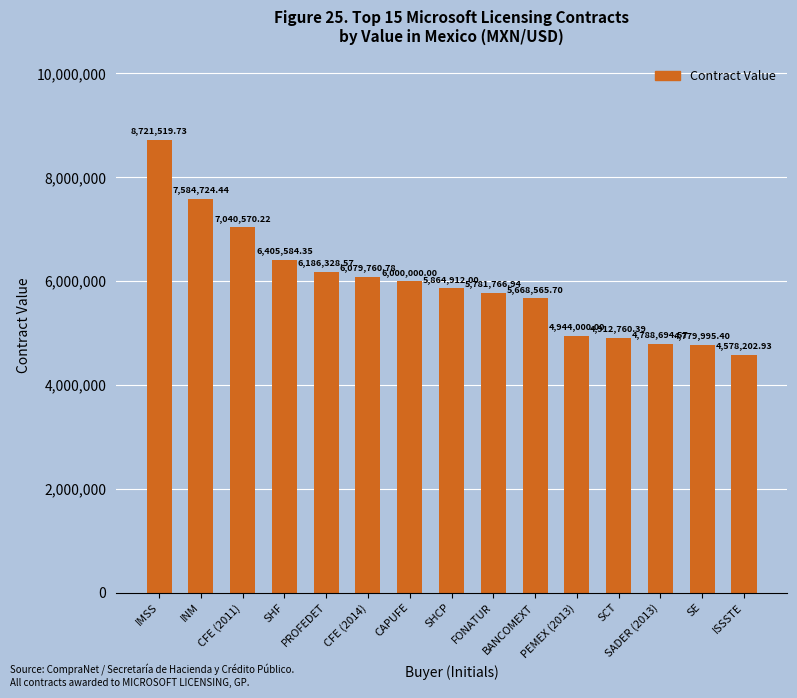

What is the smallest value displayed?

4578202.9